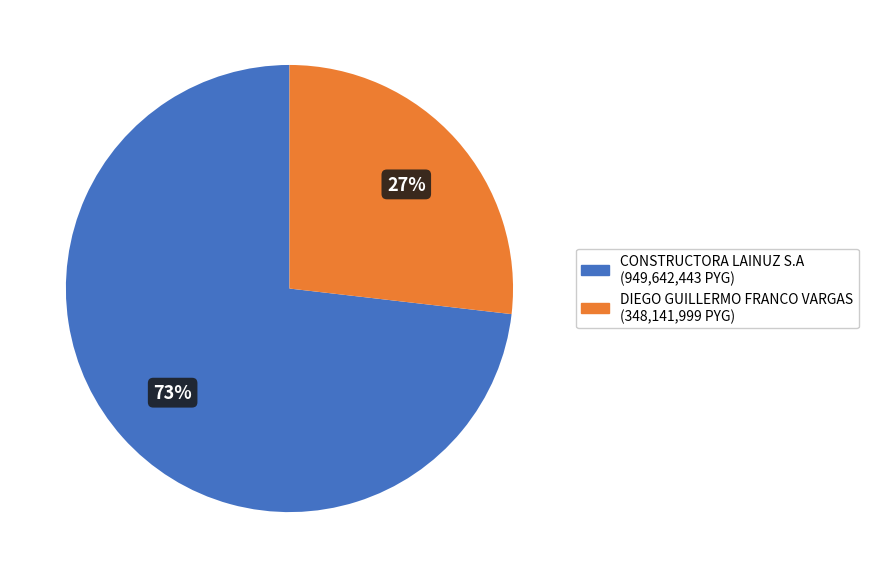

Is it true that DIEGO GUILLERMO FRANCO VARGAS is 27% of the pie?

True